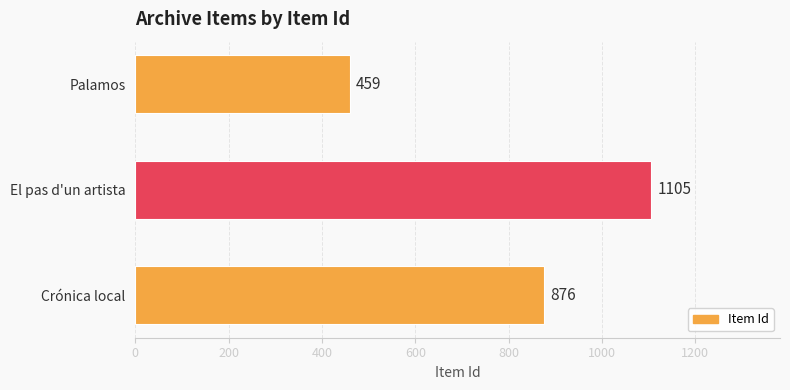

Which label corresponds to the largest value in the chart?

El pas d'un artista